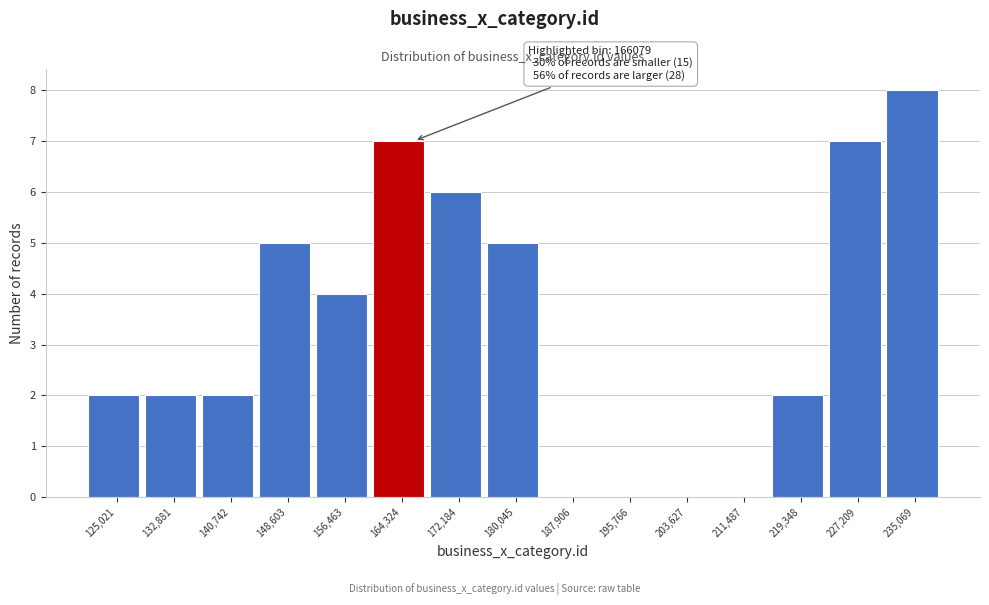

Over which range of the x-axis is the bar tallest?

231000 to 239000